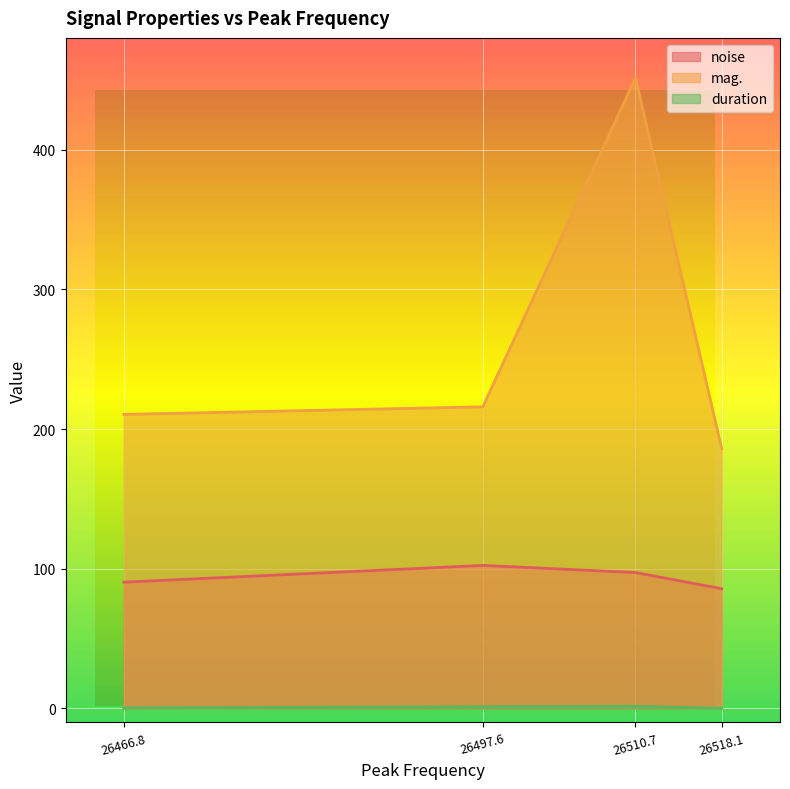

Which series has the largest range (max minus min)?

mag.